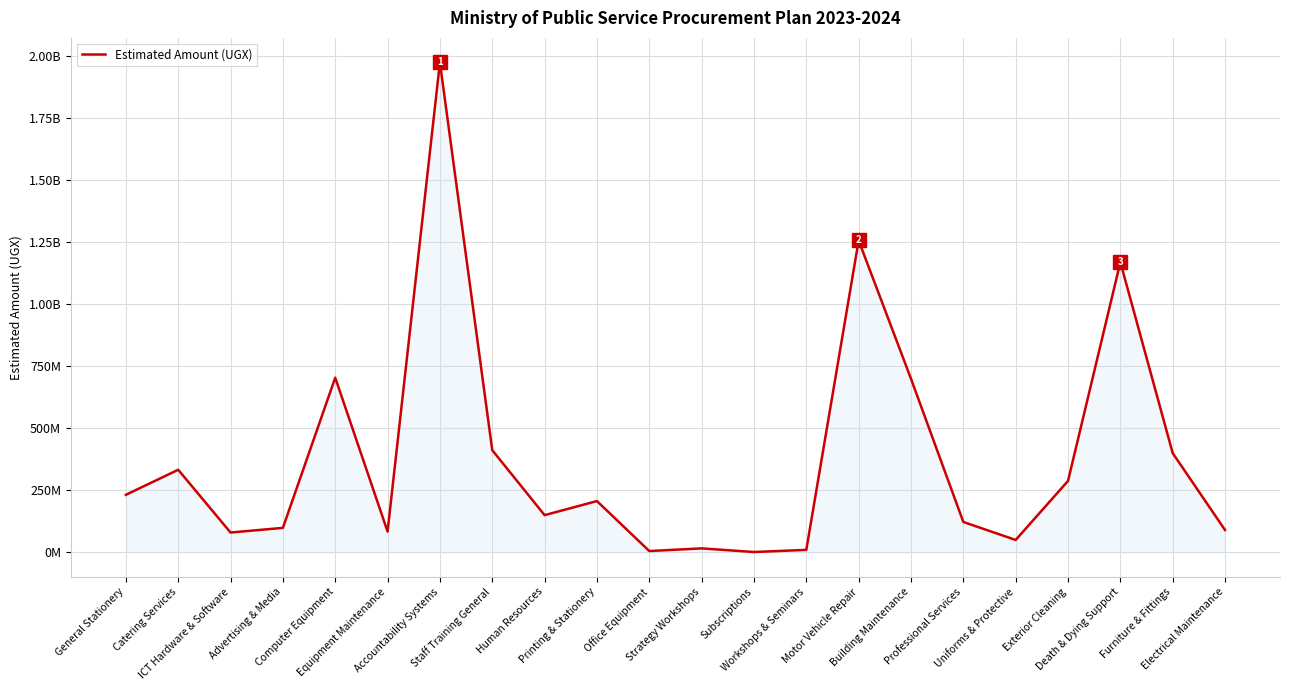

What position from the right is Accountability Systems?

16